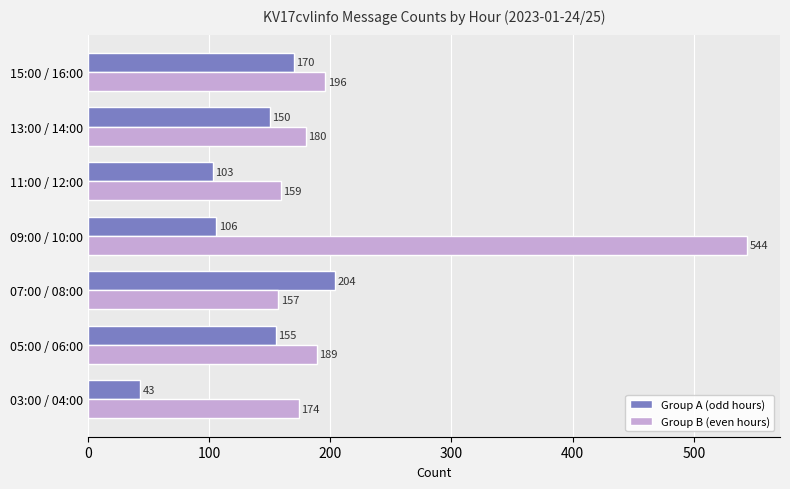

What is the highest value of the Group B (even hours) series?

544